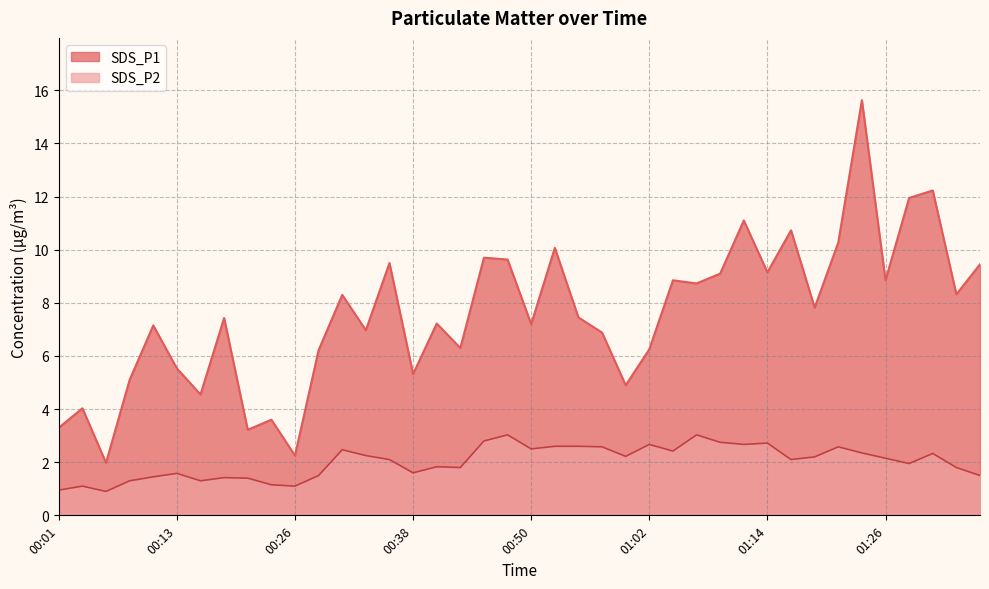

What is the lowest value of the SDS_P2 series?

0.9